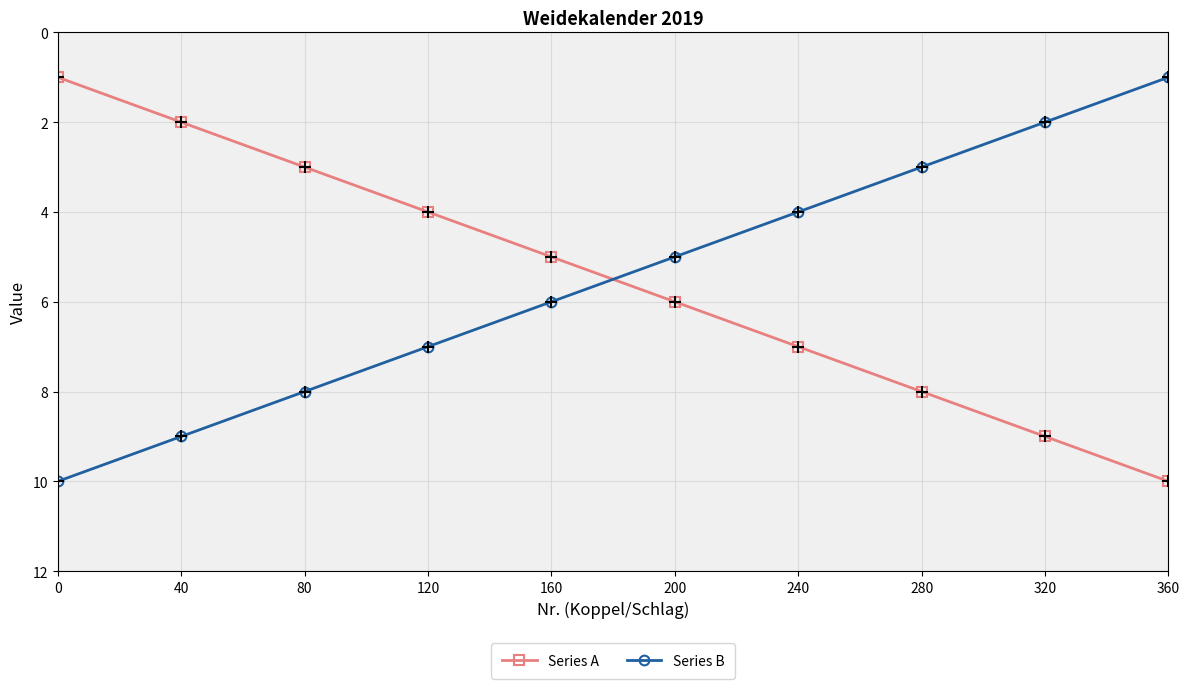

What is the spread (max minus min) of values at 280?

5